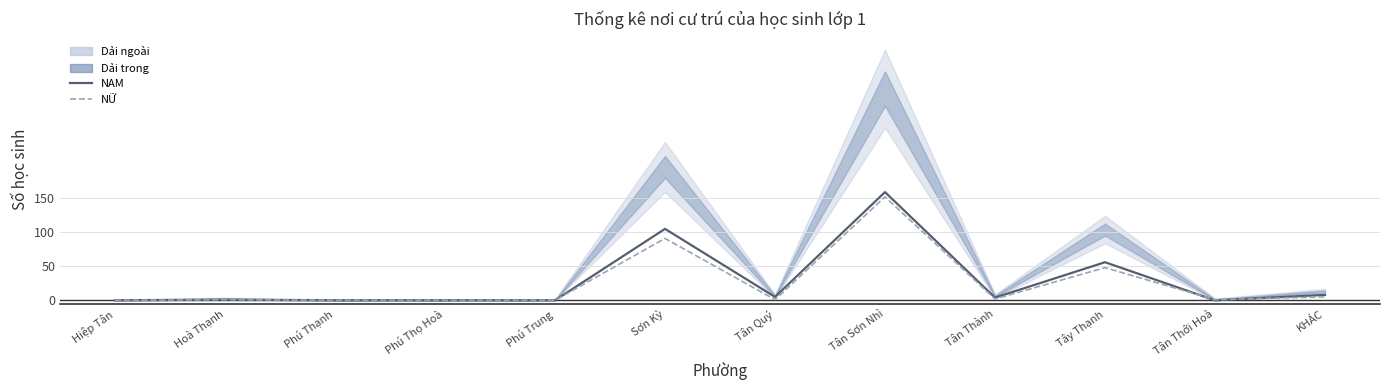

Is this an area chart (filled region under the line)?

No